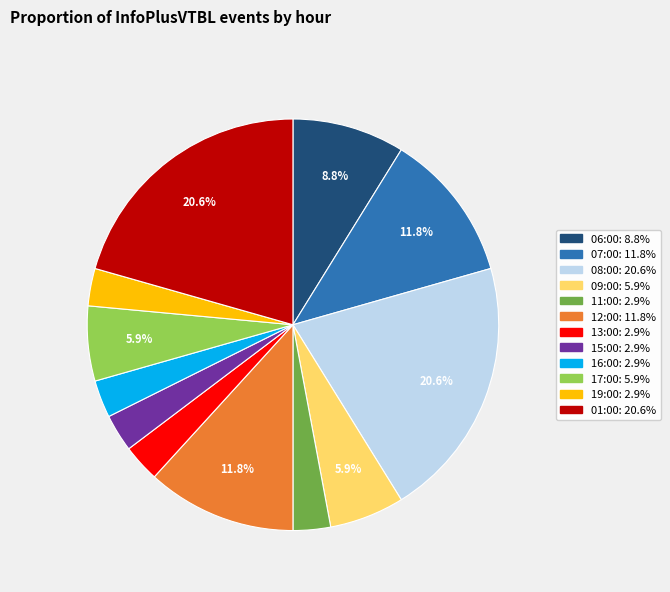

What is the ratio of the value at 15:00 to the value at 09:00?

0.5